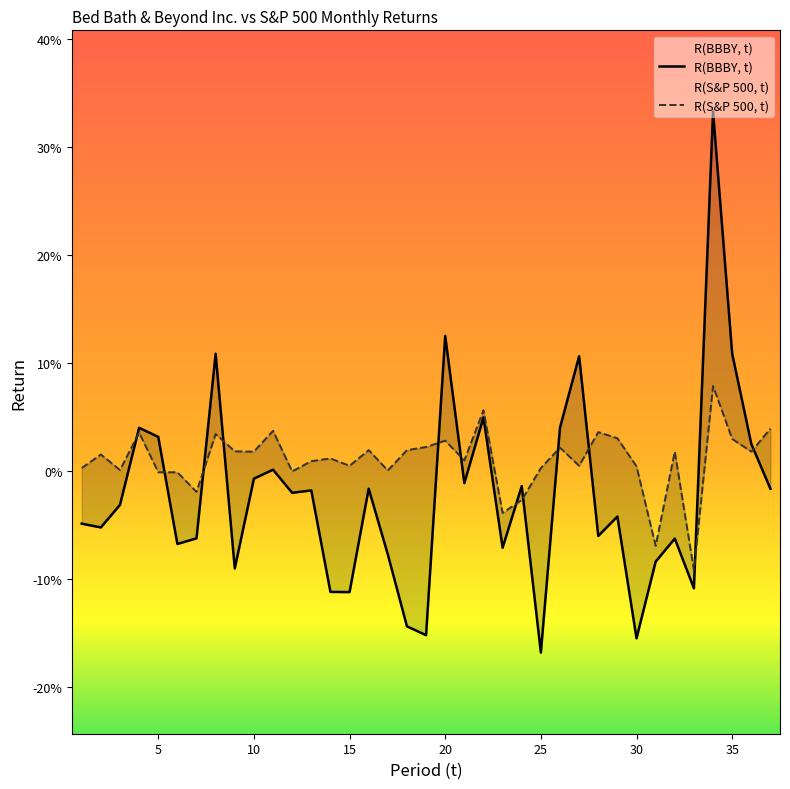

Which series has the widest spread of values?

R(BBBY, t)